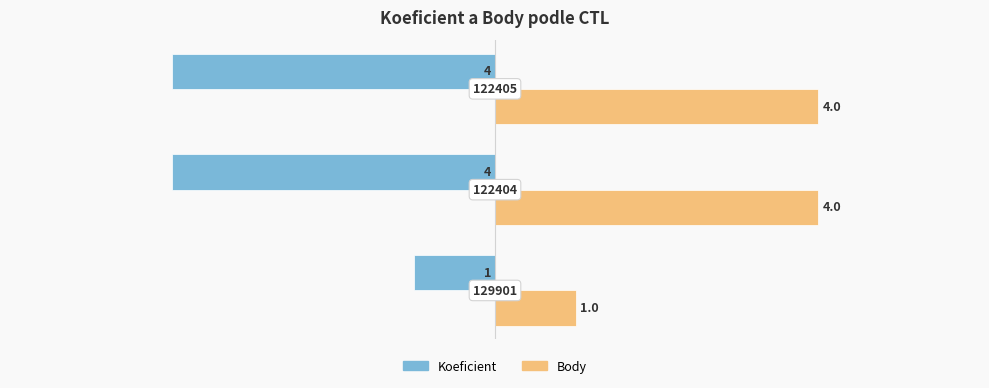

How many Body values are between 1 and 4?

3